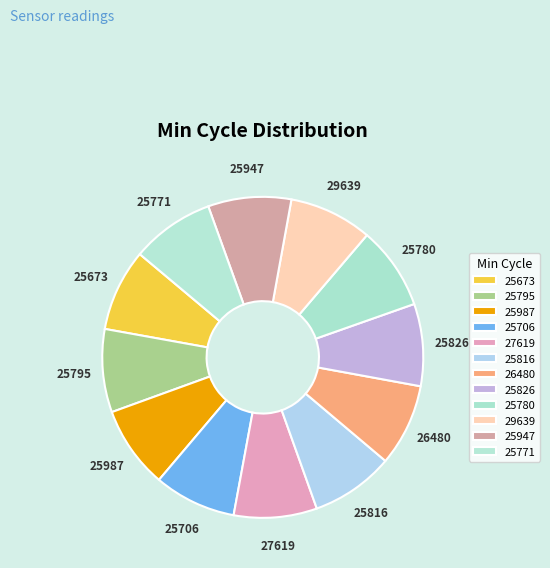

True or false: 26480 accounts for 8% of the total.

True